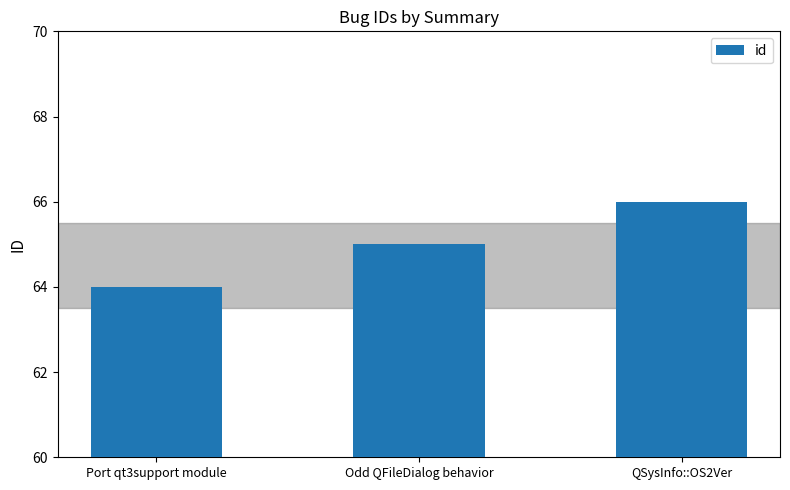

What is the change in value from Odd QFileDialog behavior to QSysInfo::OS2Ver?

+1